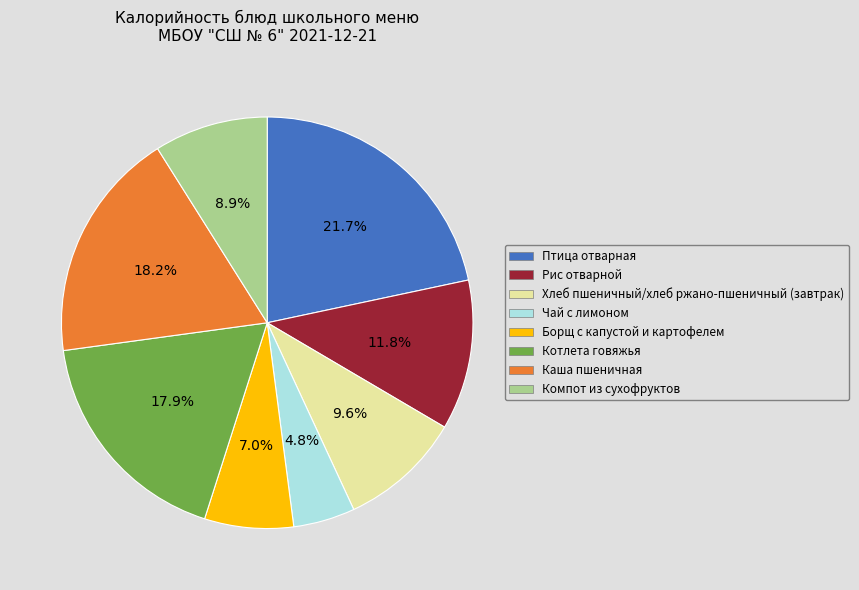

How many segments does this pie chart have?

8